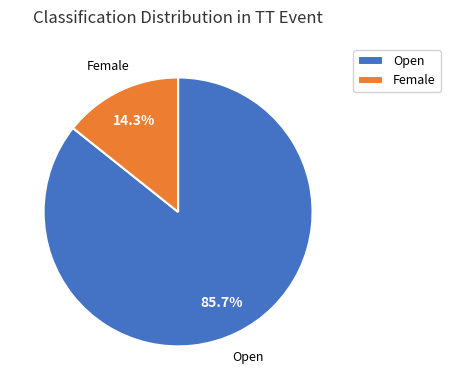

To the nearest percent, what is the combined percentage of Female and Open?

100%